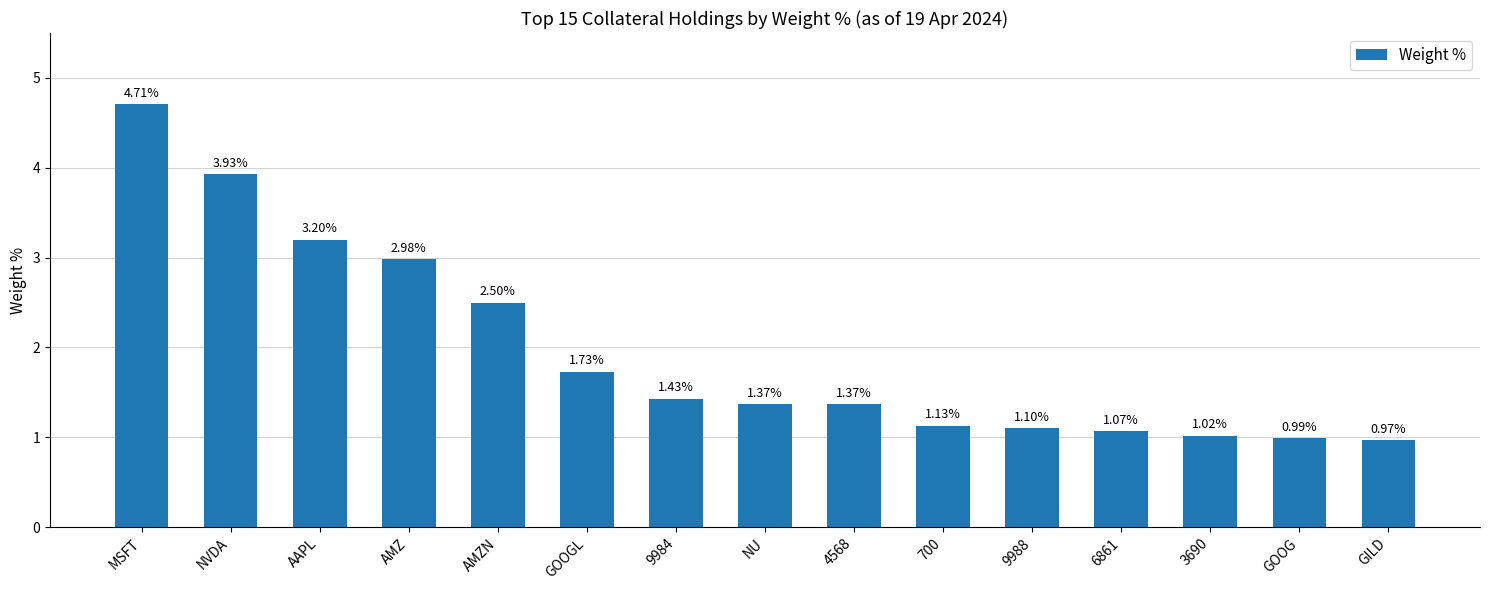

What is the label of the 14th bar from the left?

GOOG